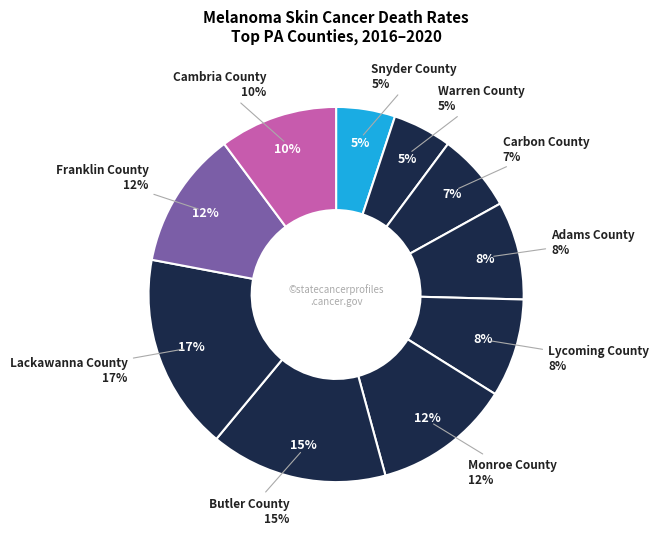

To the nearest percent, what is the difference between the Franklin County and Snyder County slice percentages?

7%